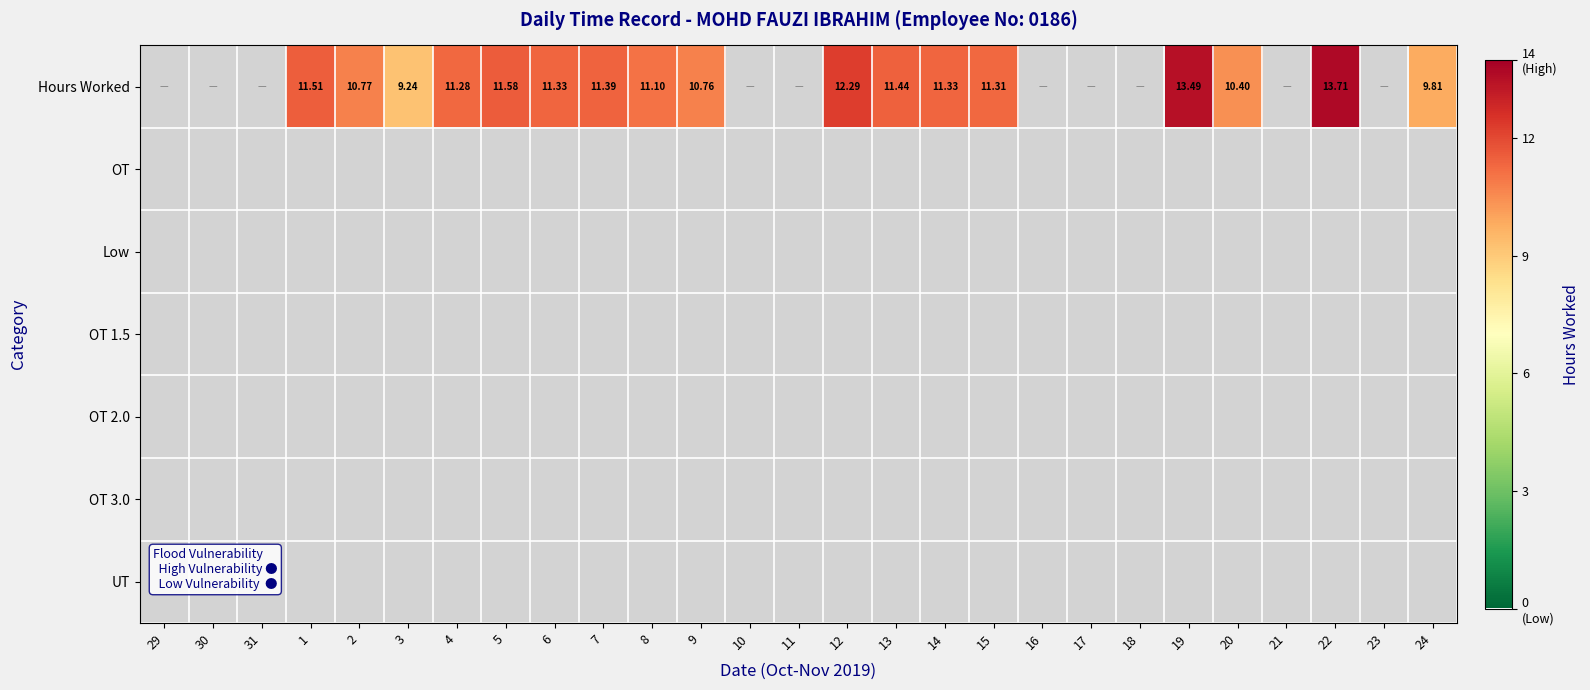

Where is UT nearest to the value 0?

29